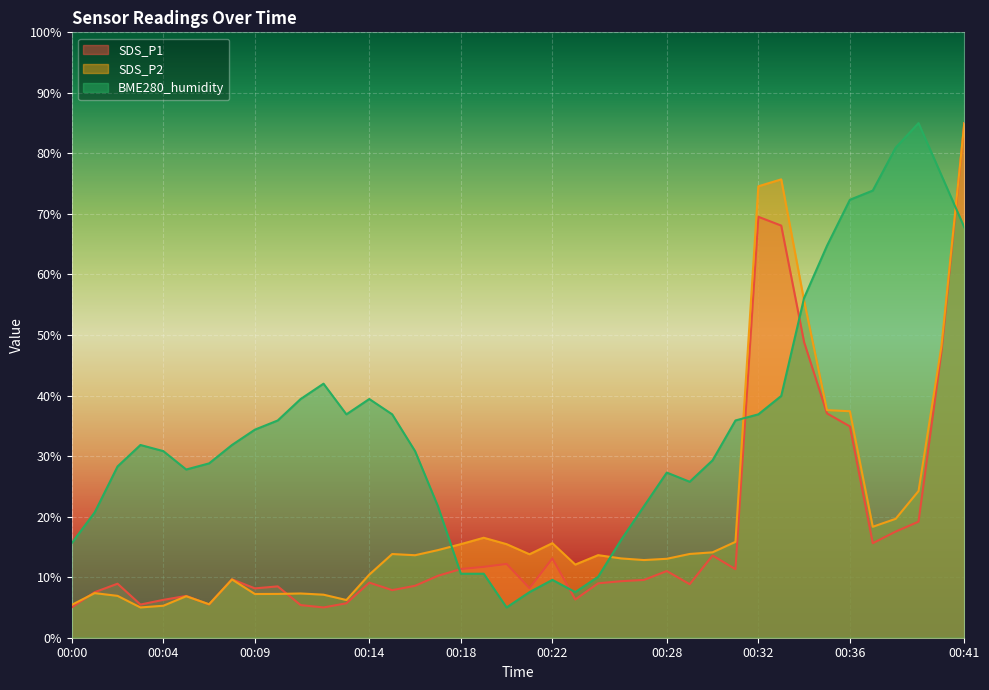

At which label does SDS_P2 reach its peak?

00:41